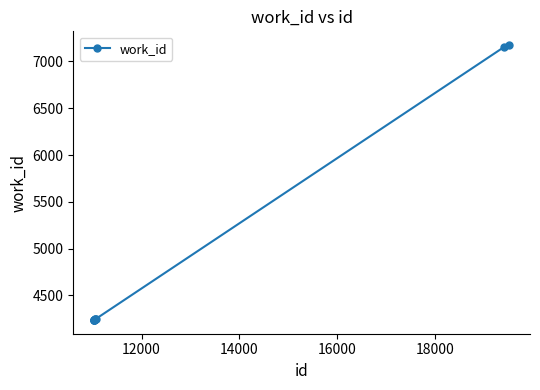

What is the difference between the maximum and minimum values?

2936